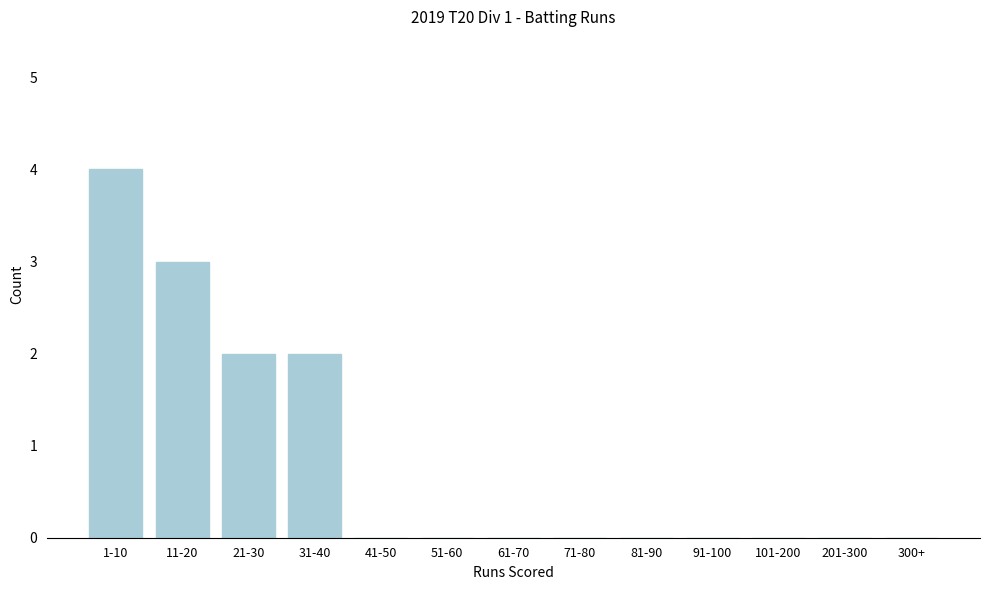

Reading left to right, list all the values displayed in this chart.

1-10=4	11-20=3	21-30=2	31-40=2	41-50=0	51-60=0	61-70=0	71-80=0	81-90=0	91-100=0	101-200=0	201-300=0	300+=0